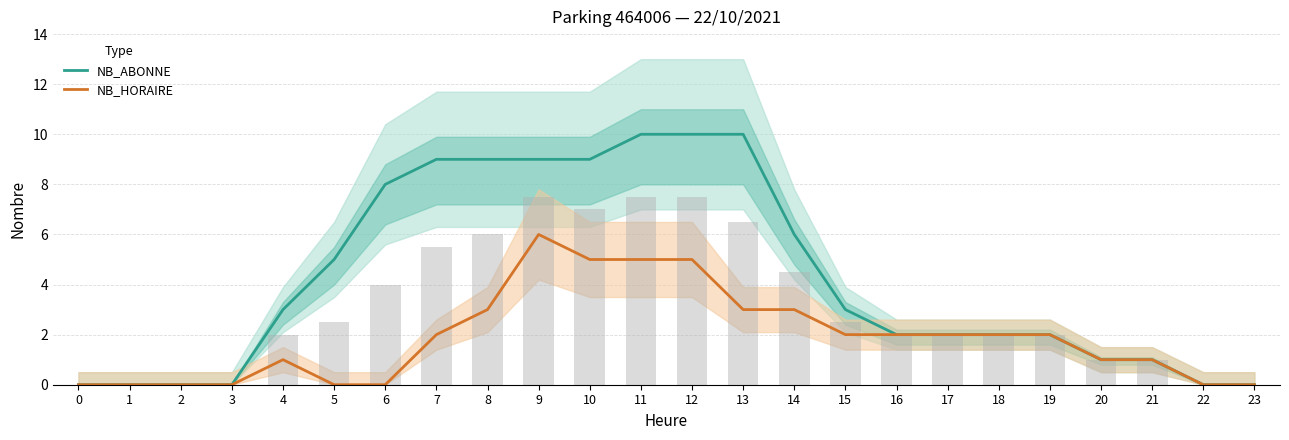

At which label is NB_ABONNE closest to 5?

5